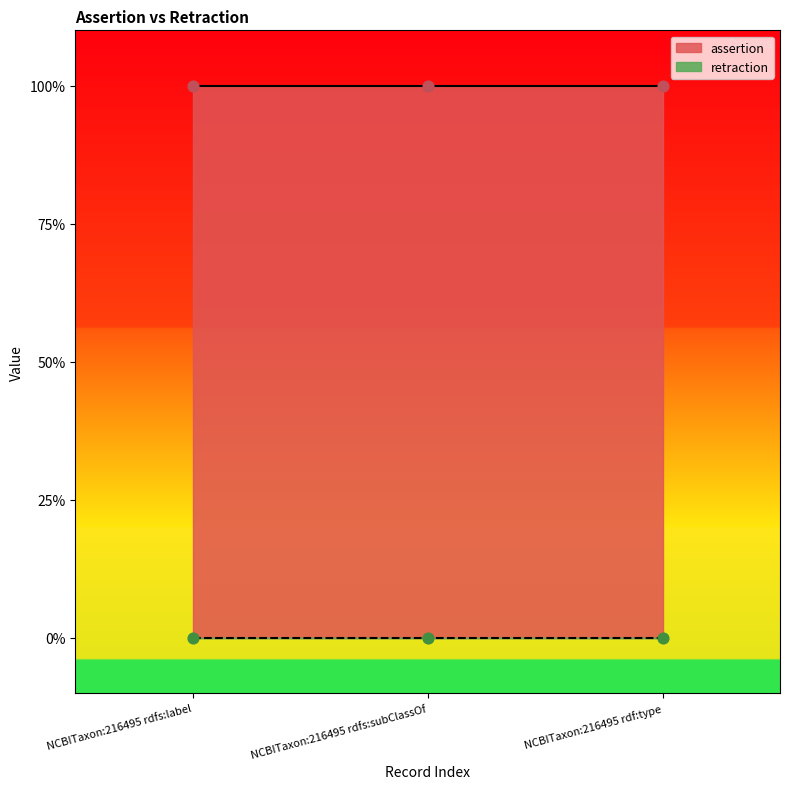

At how many categories does at least one series exceed 0?

3